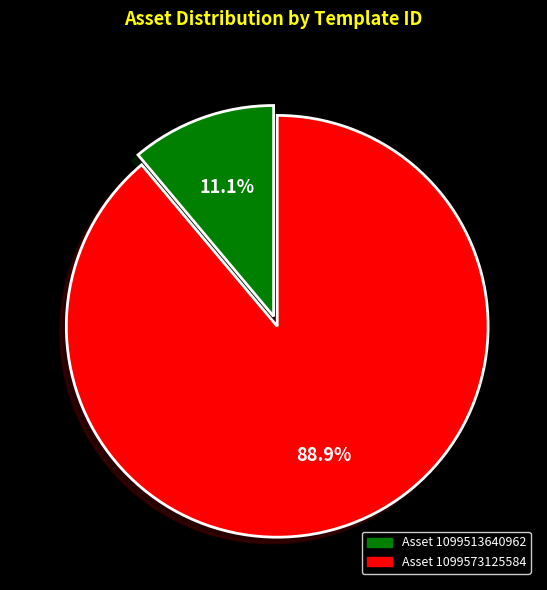

Is there a majority slice in this chart?

Yes